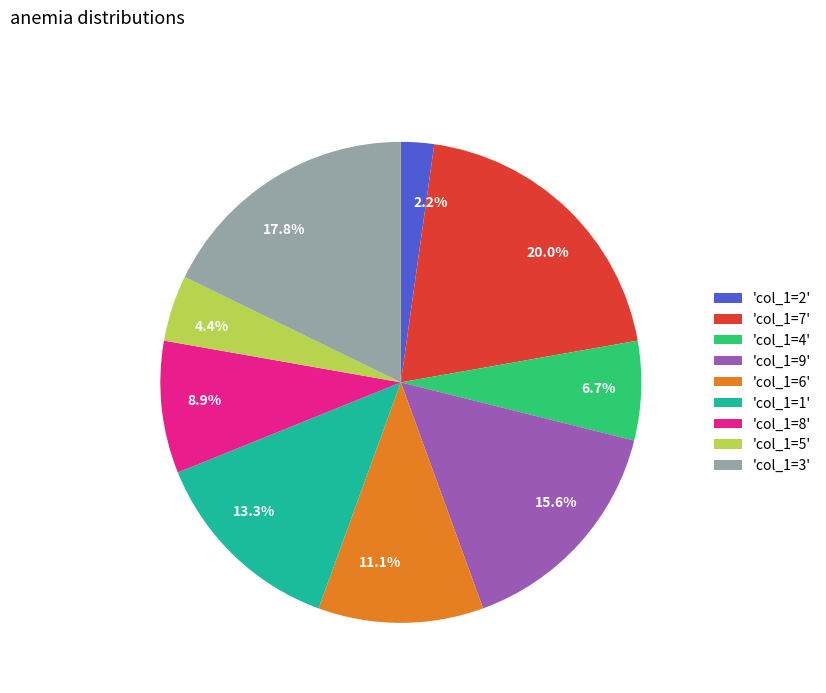

What is the largest slice in the pie chart?

'col_1=7'